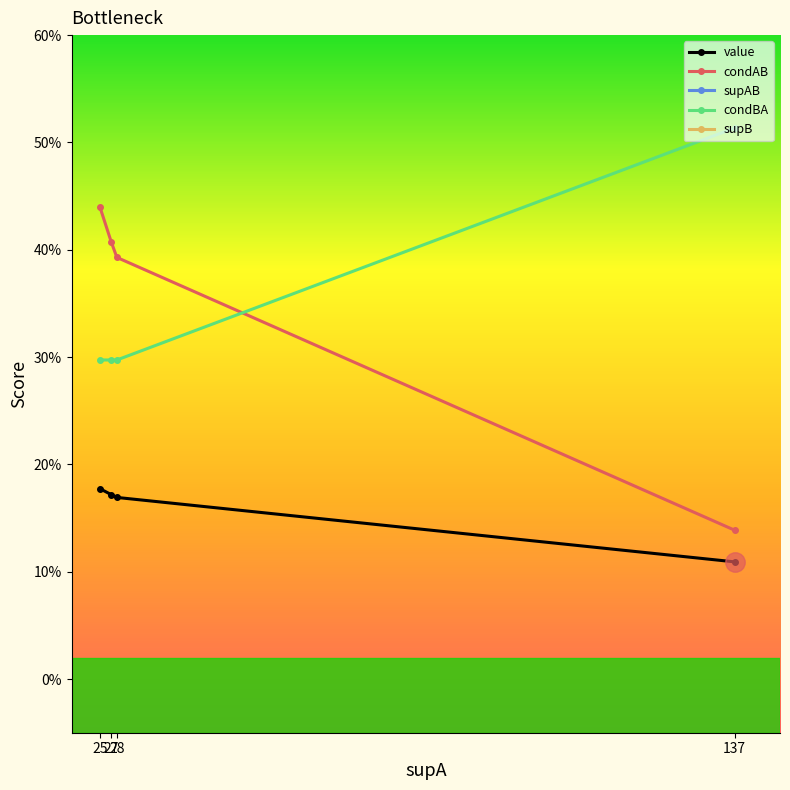

What is the approximate value of supAB at 137?

19.0